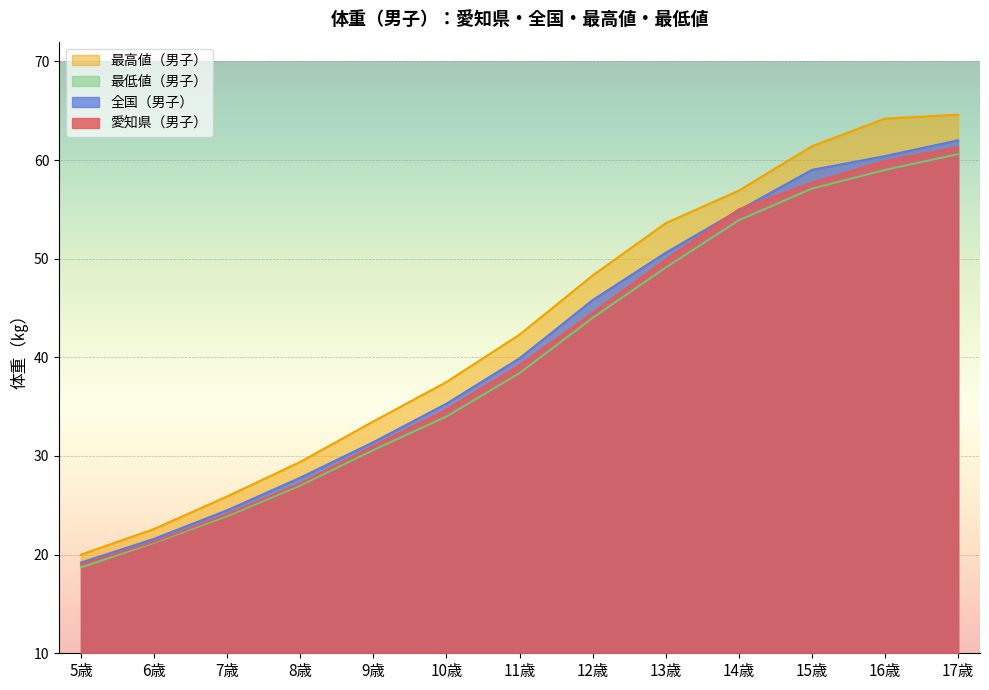

Which series changed the most between 7歳 and 12歳?

最高値（男子）